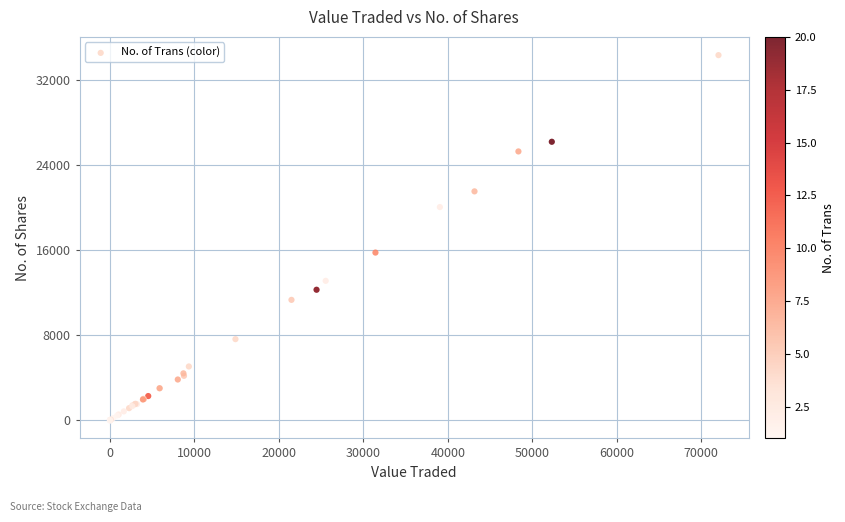

What Y value in the scatter plot is closest to 17150?

15749